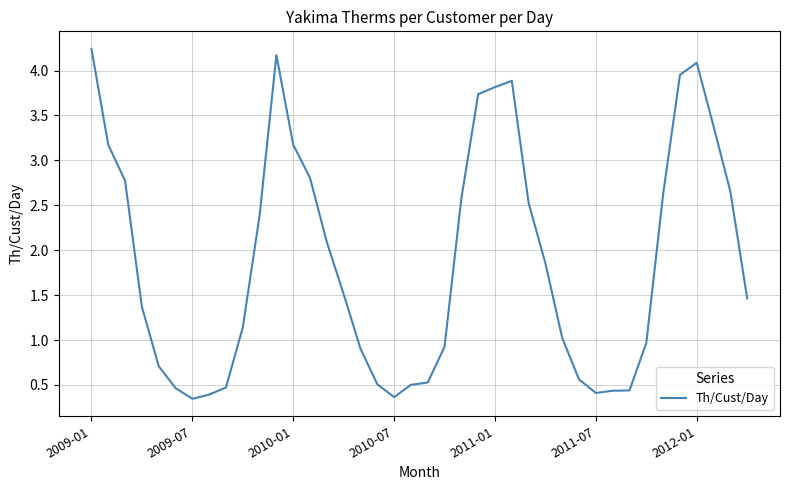

What is the difference between the maximum and minimum values?

3.9